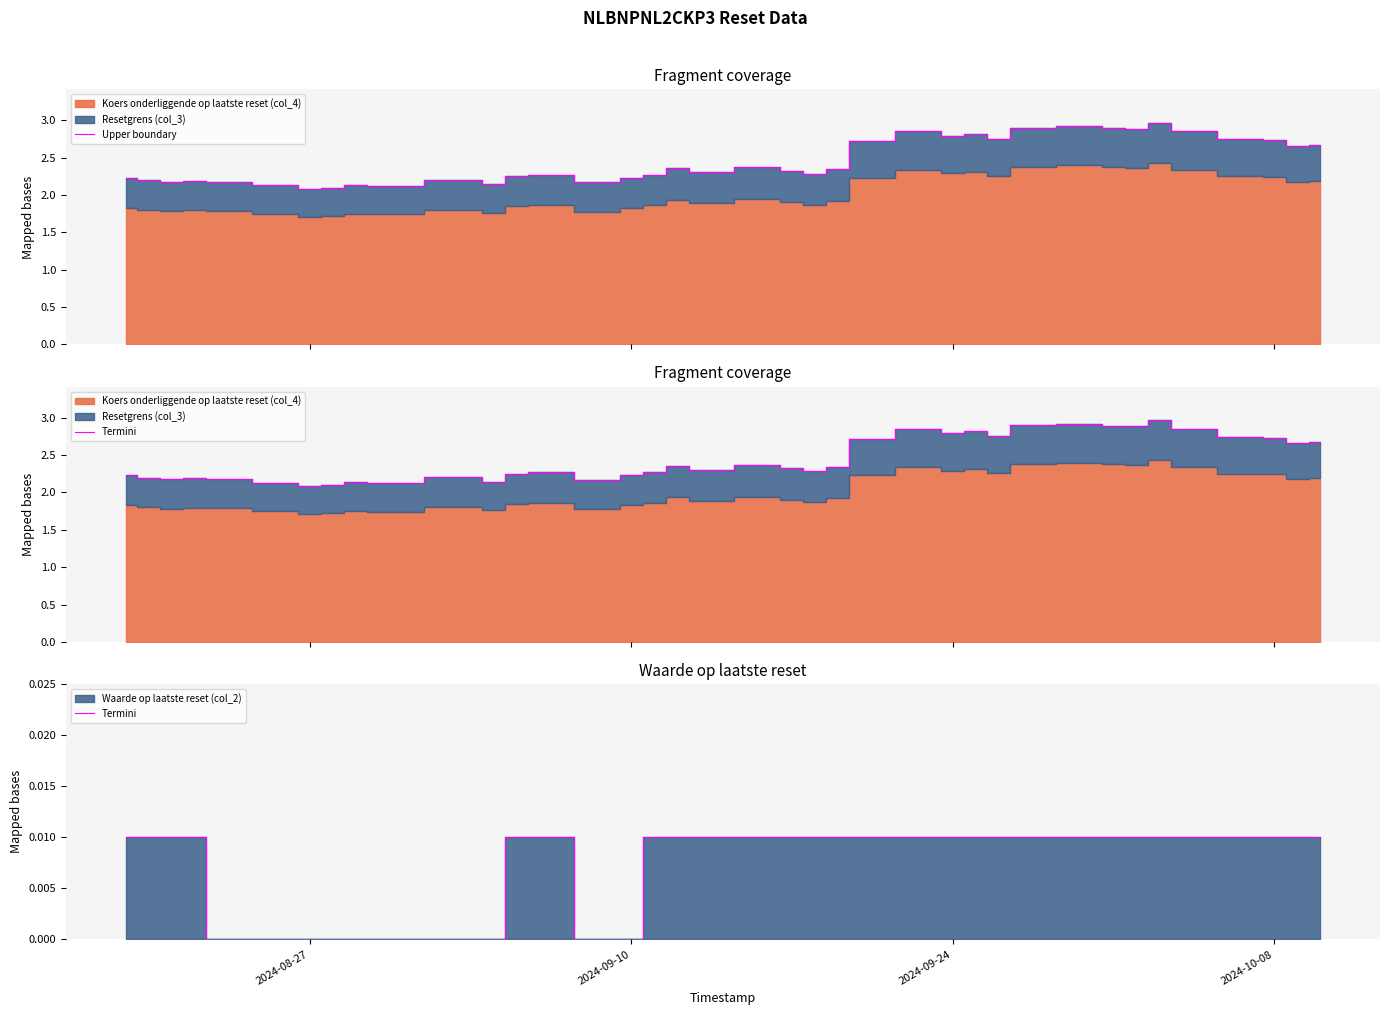

What is the maximum value for Upper boundary?

3.0